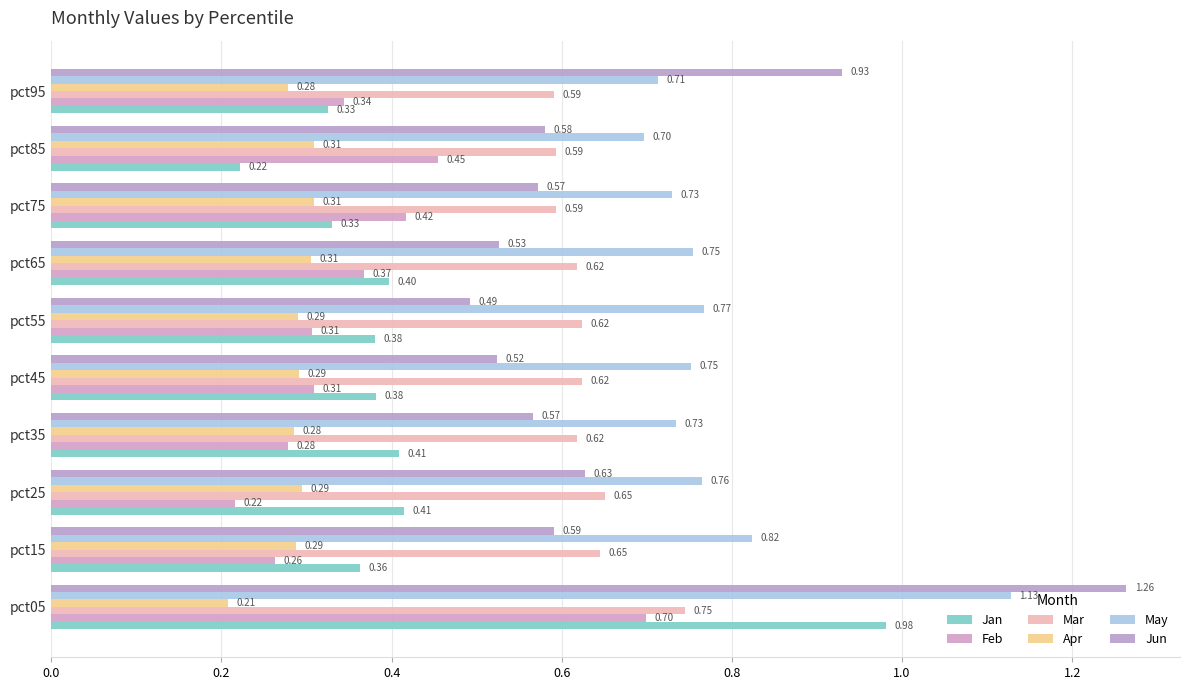

What position from the left is 0.0?

1